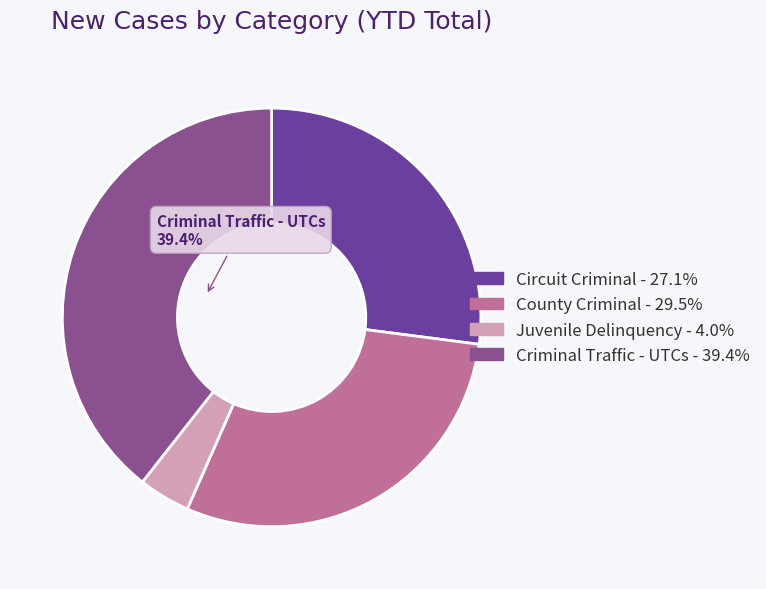

Count the number of slices in the pie.

4